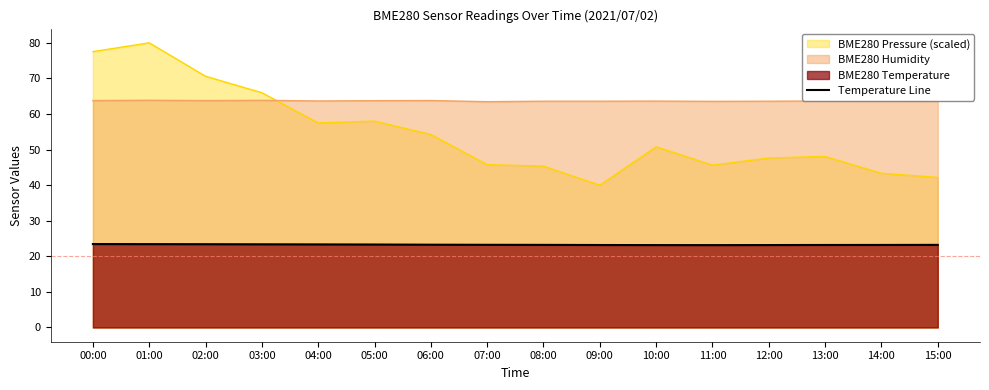

What is the difference between the maximum and minimum values?

0.3